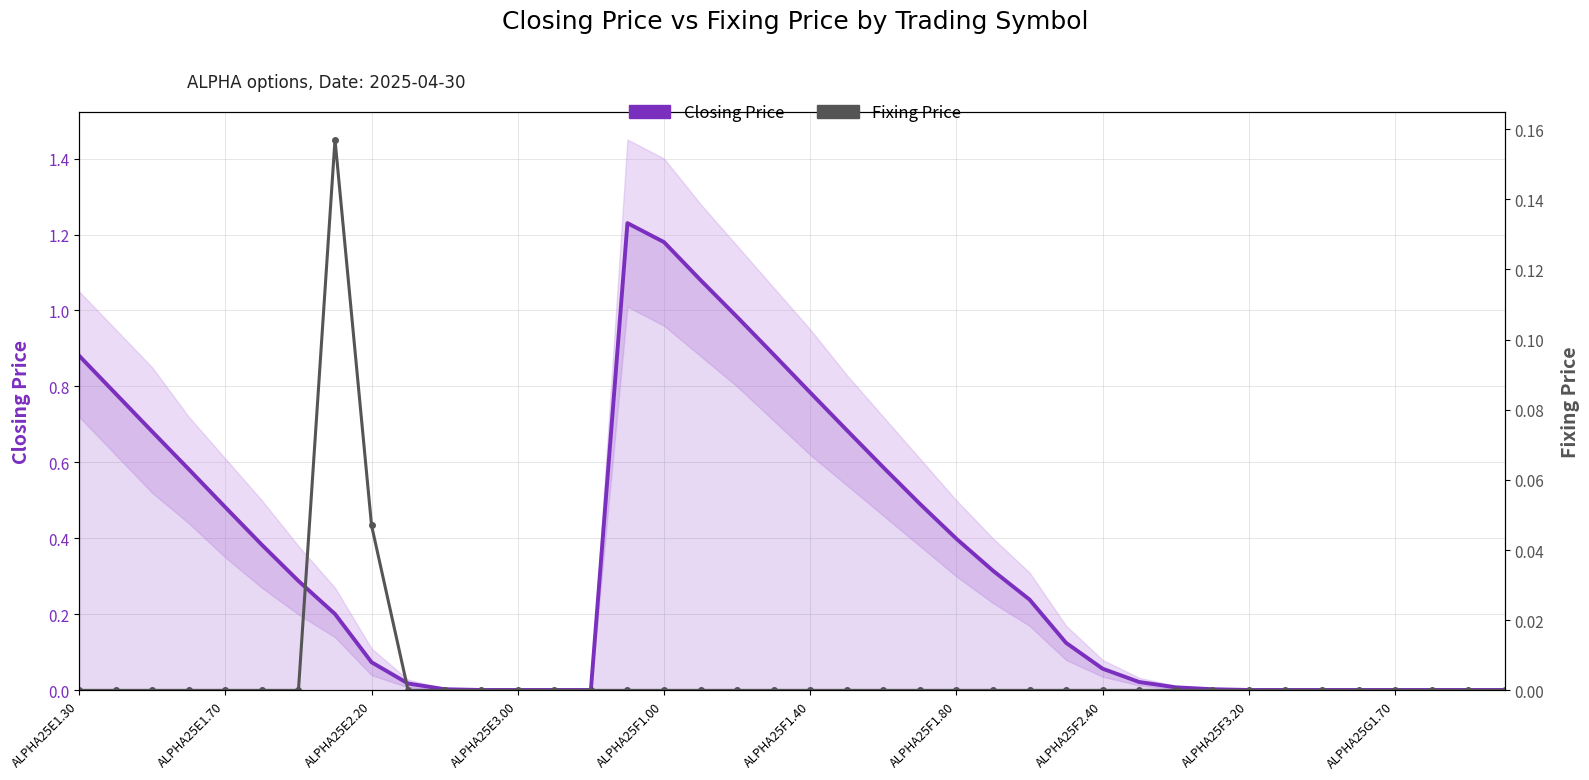

Which has a higher value, 29 or 22?

22